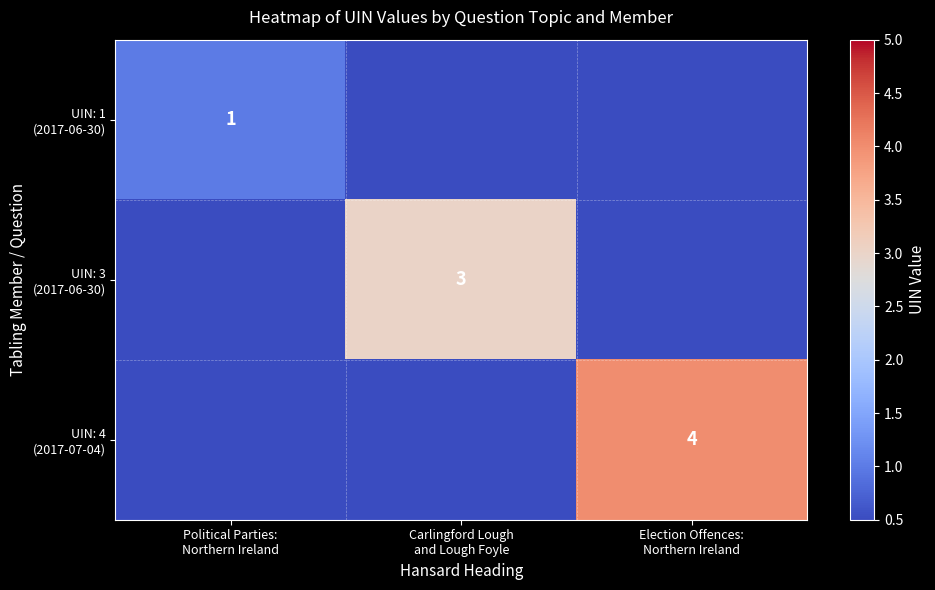

Which series has the widest spread of values?

UIN: 4 (2017-07-04)